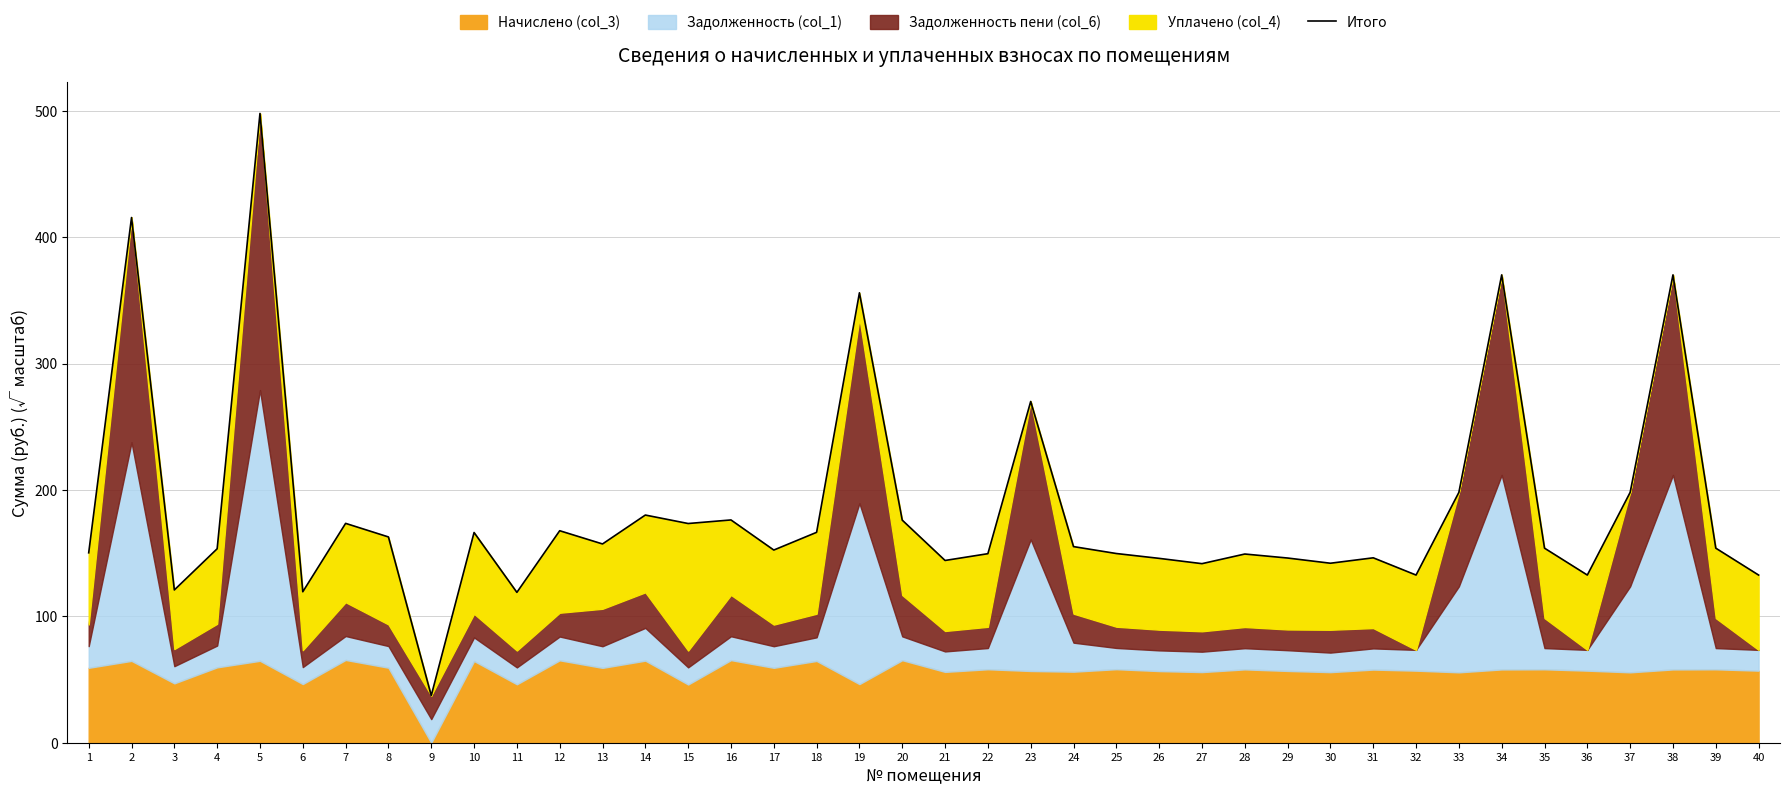

How many data points are less than 153?

18